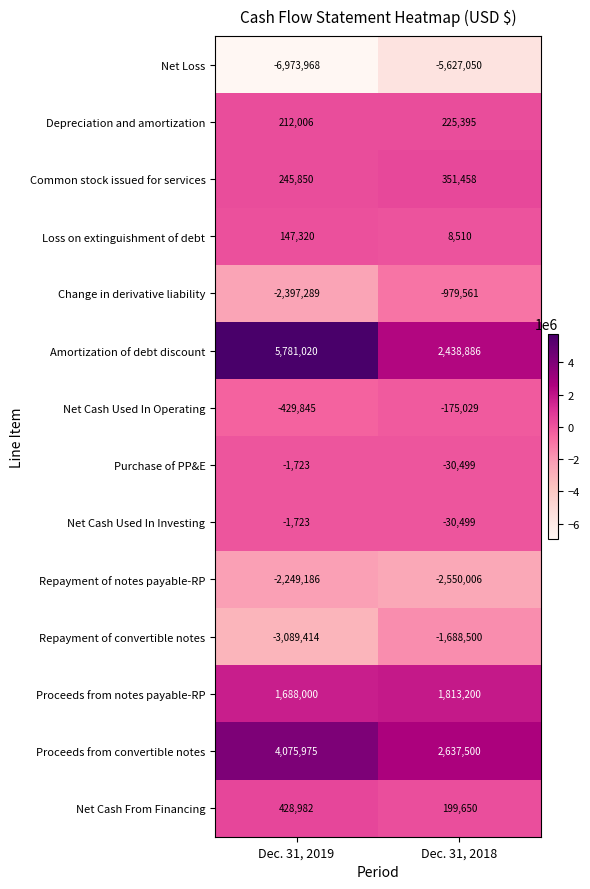

At which category does the chart reach its peak across all series?

Dec. 31, 2019